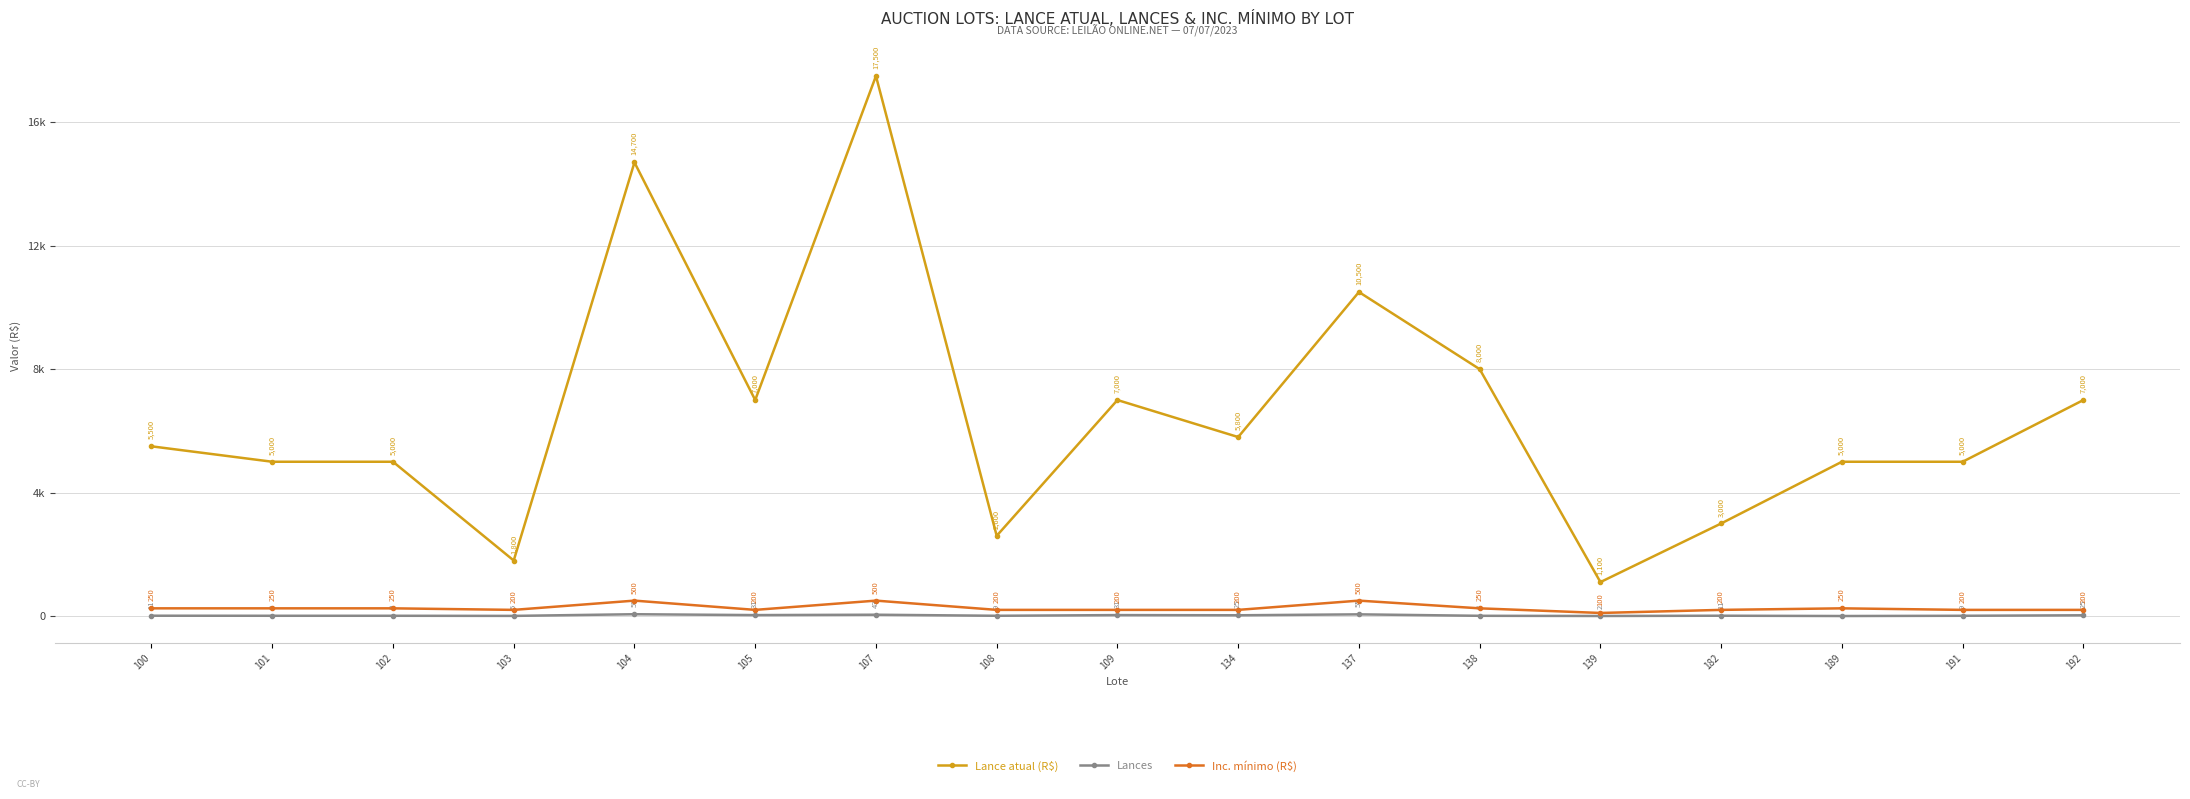

Does the chart have visible grid lines?

Yes